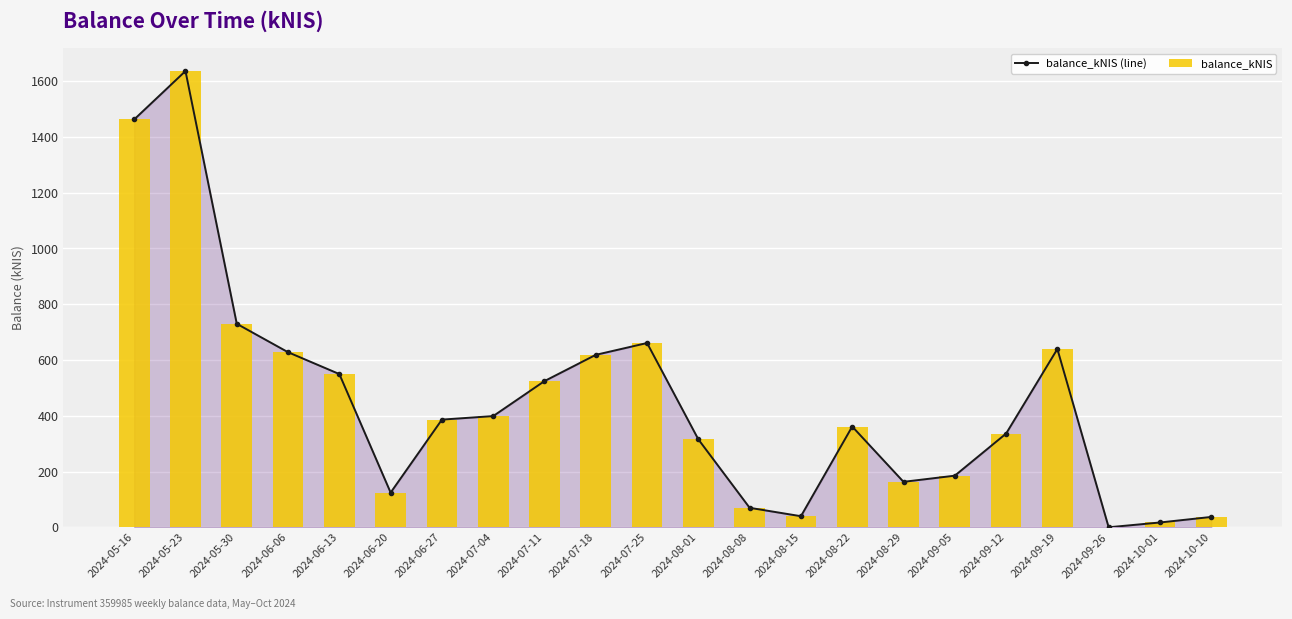

How many categories are shown in the chart?

22